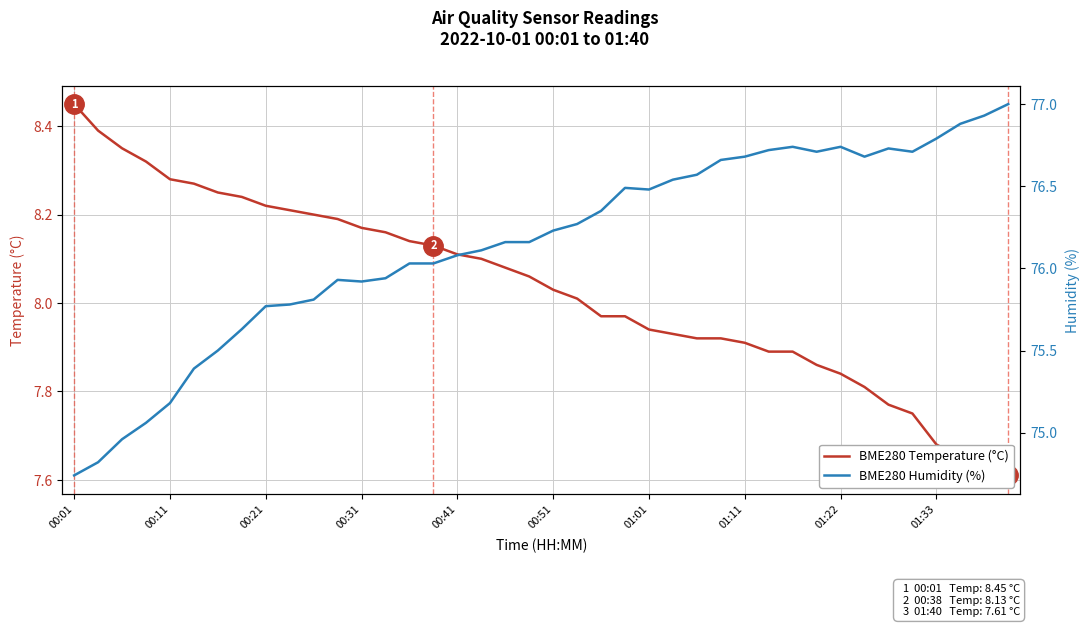

True or false: BME280 Humidity (%) has more than 2 interior local peaks.

True